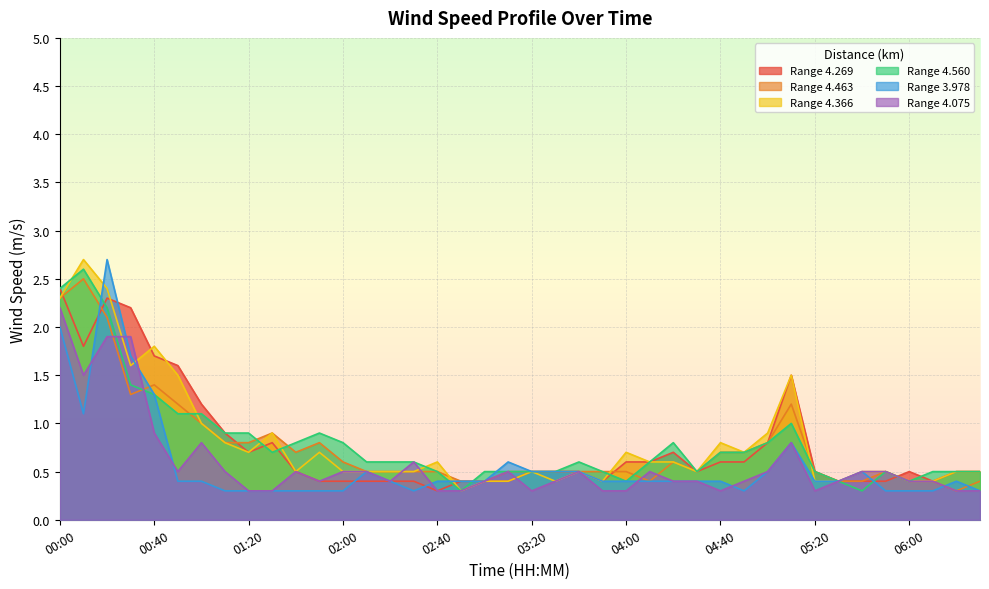

What is the maximum value shown in the chart?

2.7